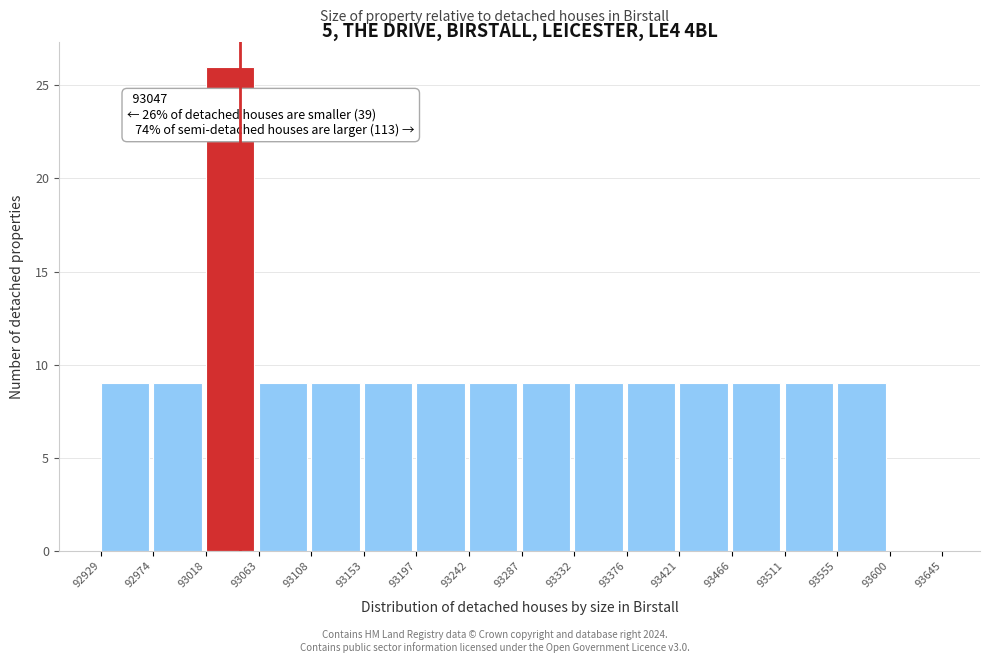

Which range on the x-axis has the tallest bar?

93018 to 93063